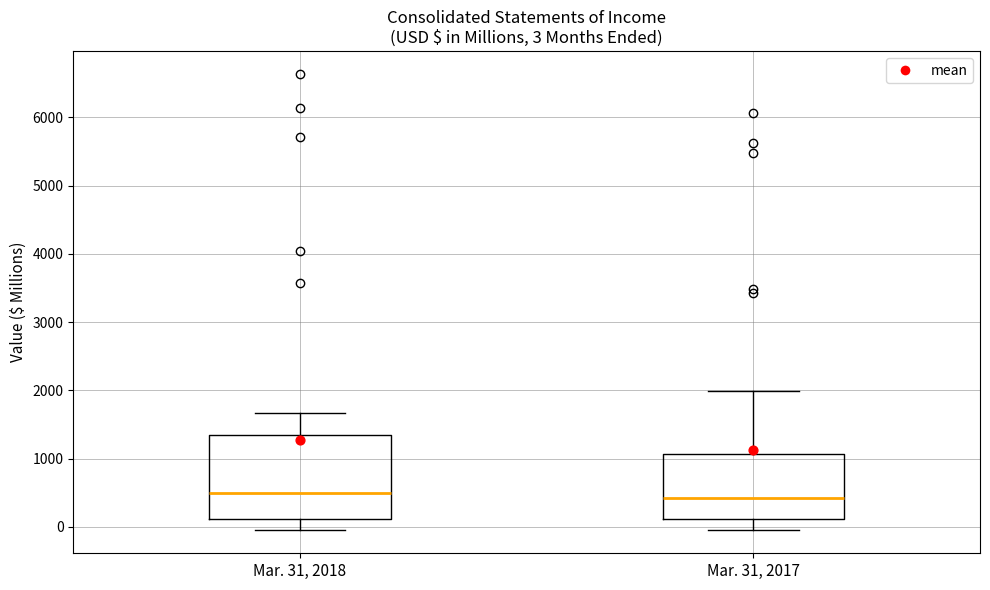

Comparing the boxes themselves (not the whiskers), which one is the tallest?

Mar. 31, 2018